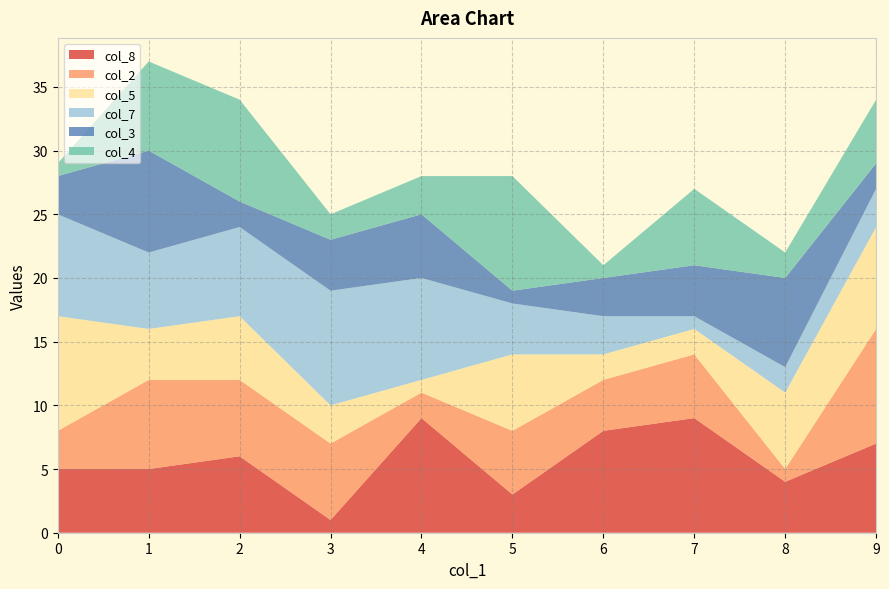

The value of col_8 at 4 is 4. True or false?

False